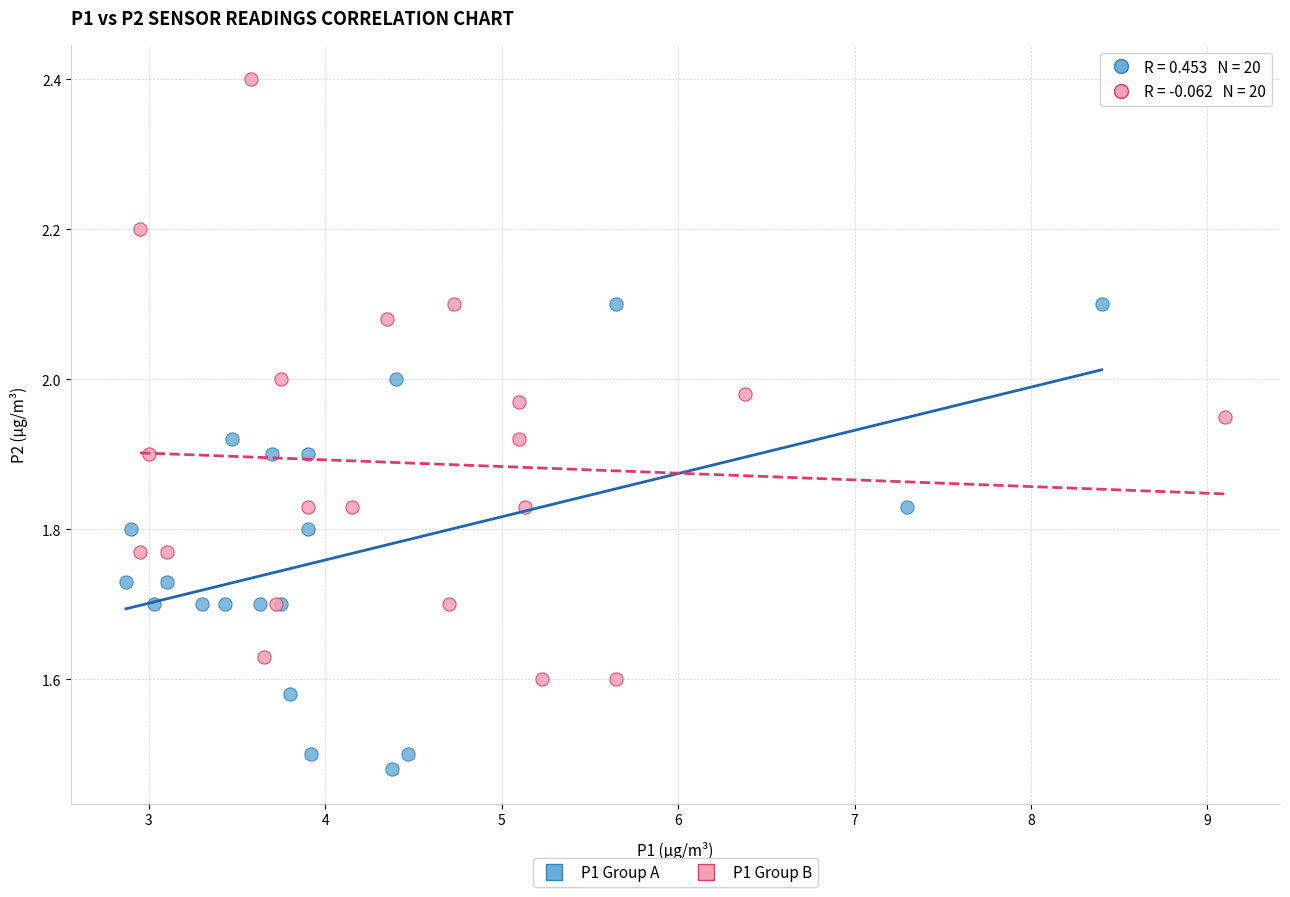

Which series has the widest spread of Y values?

P1 Group B